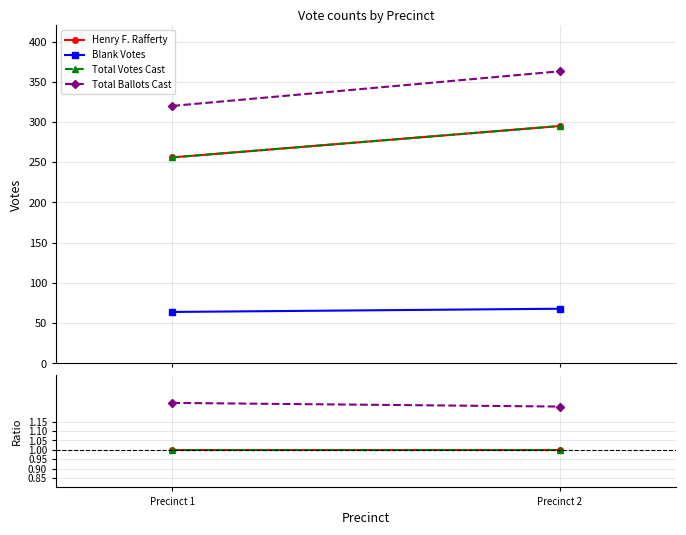

At Precinct 2, list the series in order from smallest to largest.

Blank Votes, Henry F. Rafferty, Total Votes Cast, Total Ballots Cast